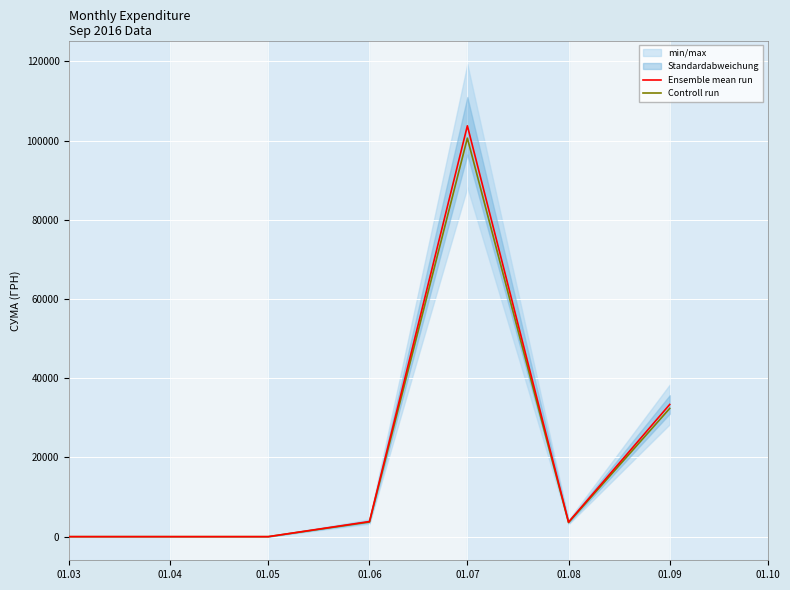

True or false: Controll run has a value of 926.2 at 01.08.

False